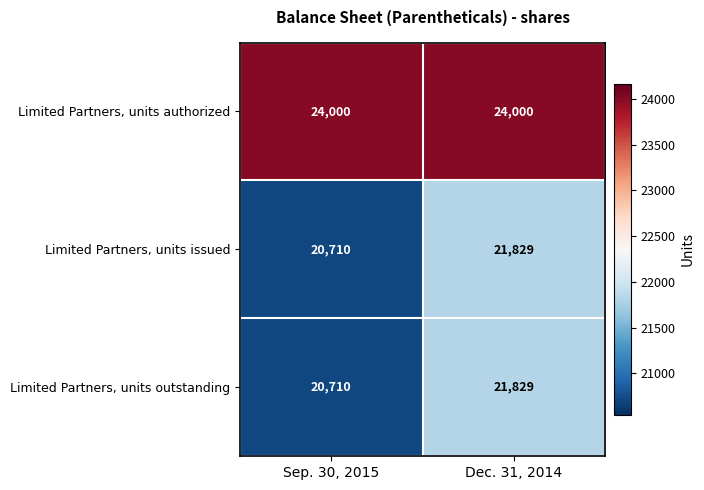

What is the spread (max minus min) of values at Dec. 31, 2014?

2171